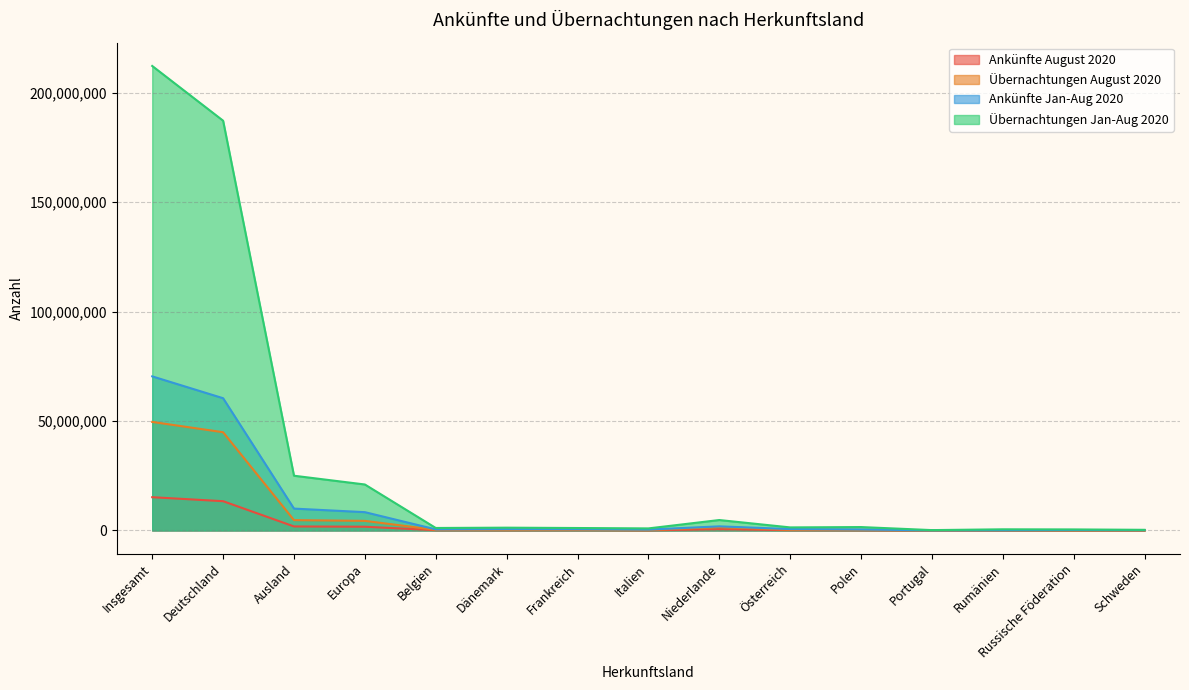

What position from the left is Schweden?

15